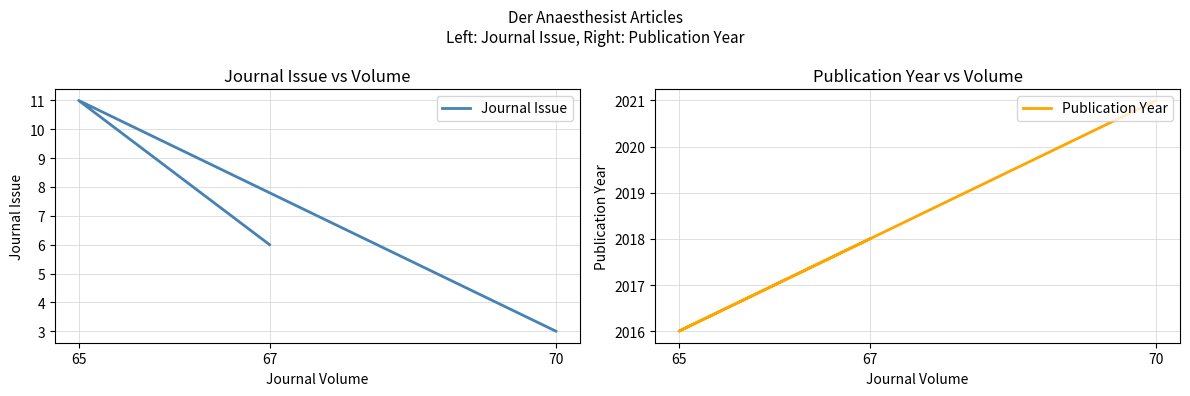

Which series changed the most between 70 and 67?

Journal Issue